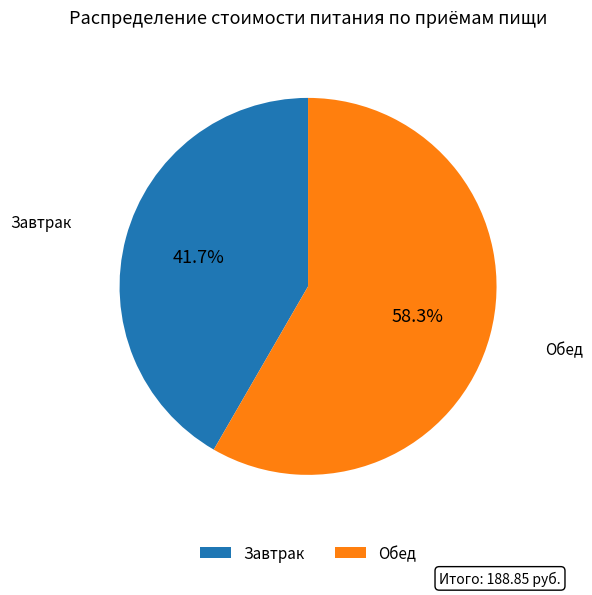

True or false: Завтрак accounts for 42% of the total.

True